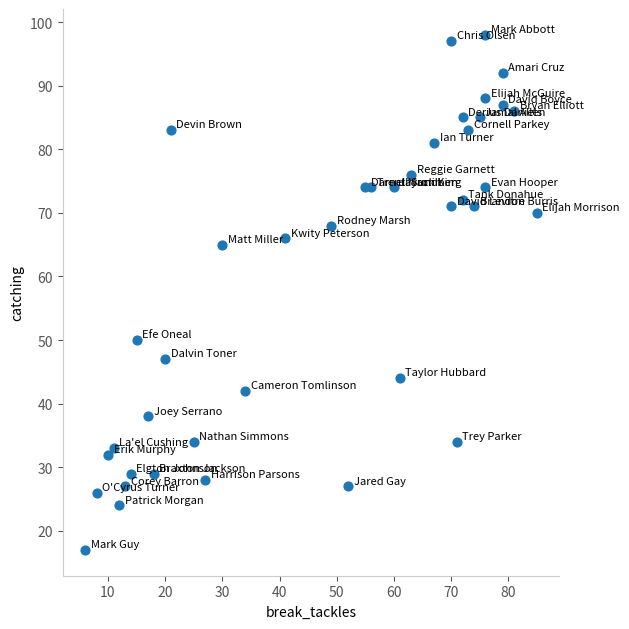

What Y value in the scatter plot is closest to 57?

50